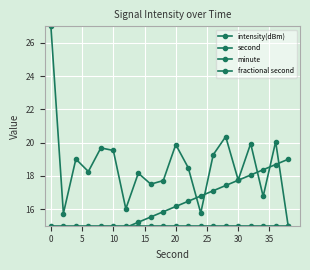

True or false: fractional second and minute intersect in this chart.

False